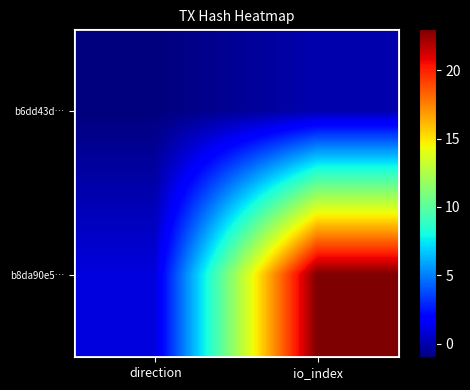

Rank the series at direction from highest to lowest value.

b8da90e5…, b6dd43d…